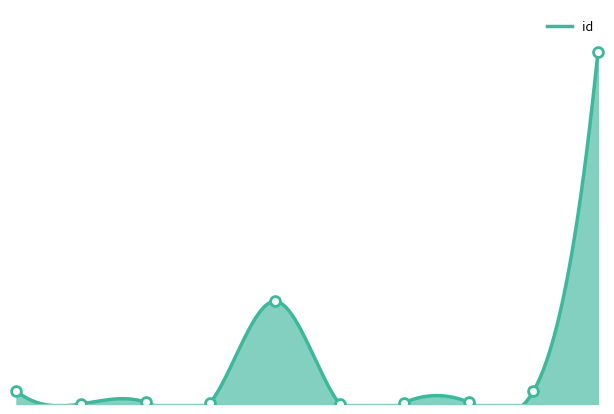

What is the change in value from 2007-03-20 to 2016-02-23?

+0.7